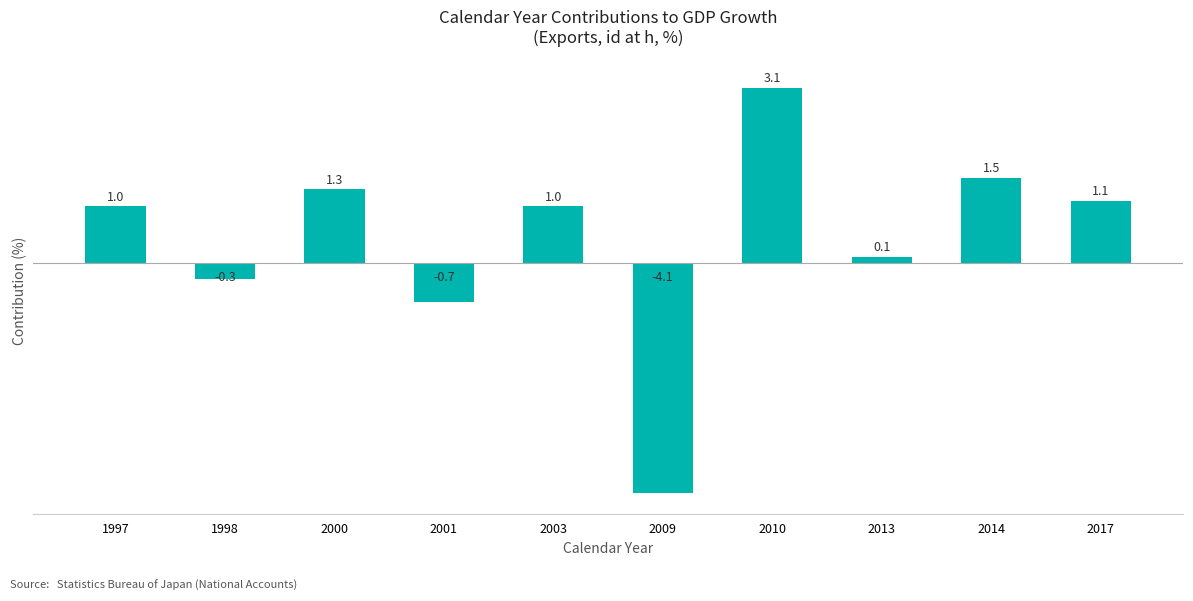

The value at 2001 is -0.7. True or false?

True